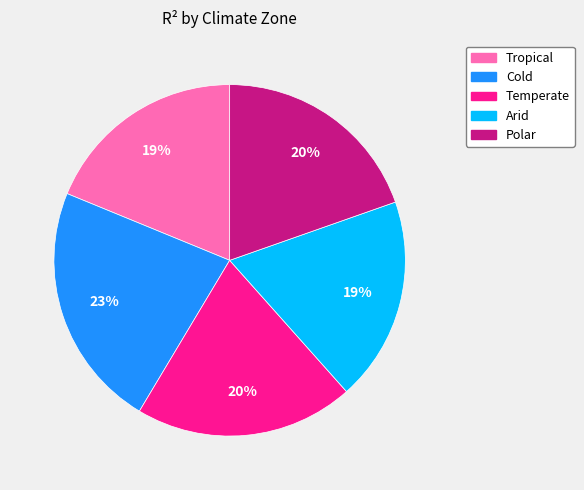

Is the sum of Arid and Cold greater than half?

No